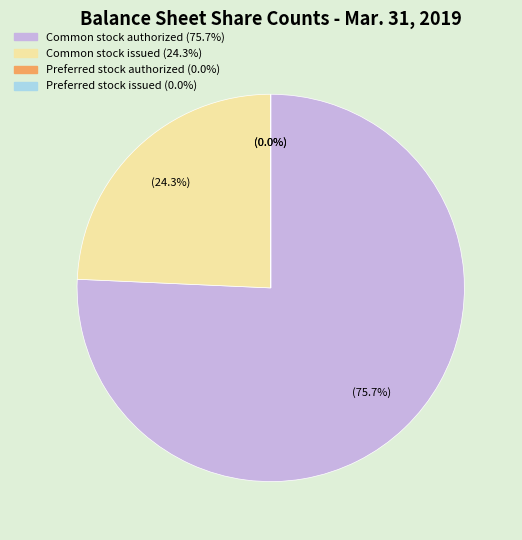

The Common stock issued slice represents 12% of the pie. True or false?

False